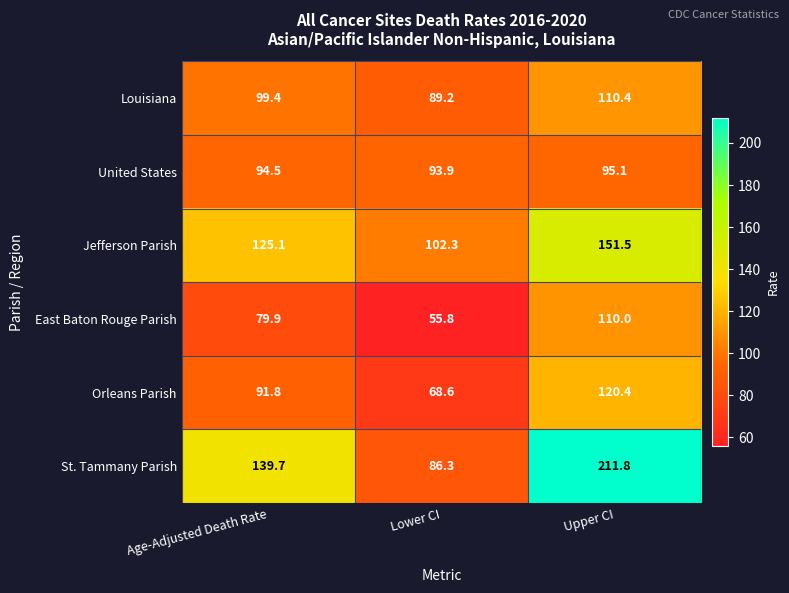

What is the approximate value of St. Tammany Parish at Lower CI?

86.3